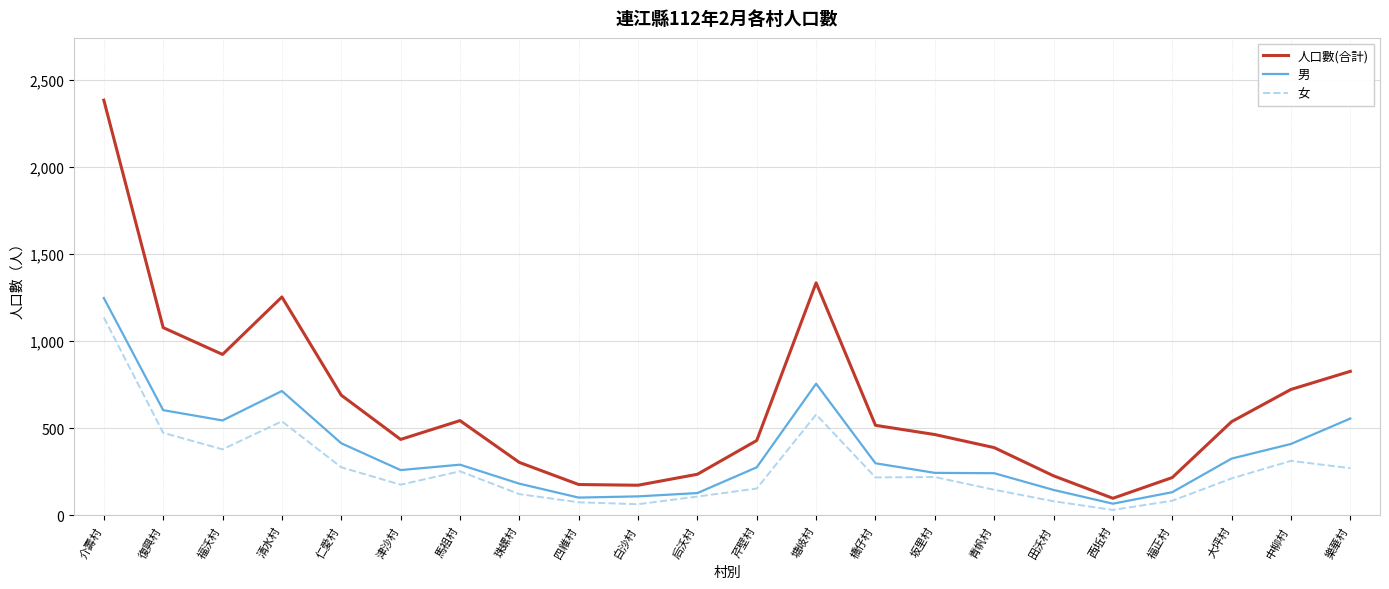

Is it true that 女 equals 220 at 坂里村?

True